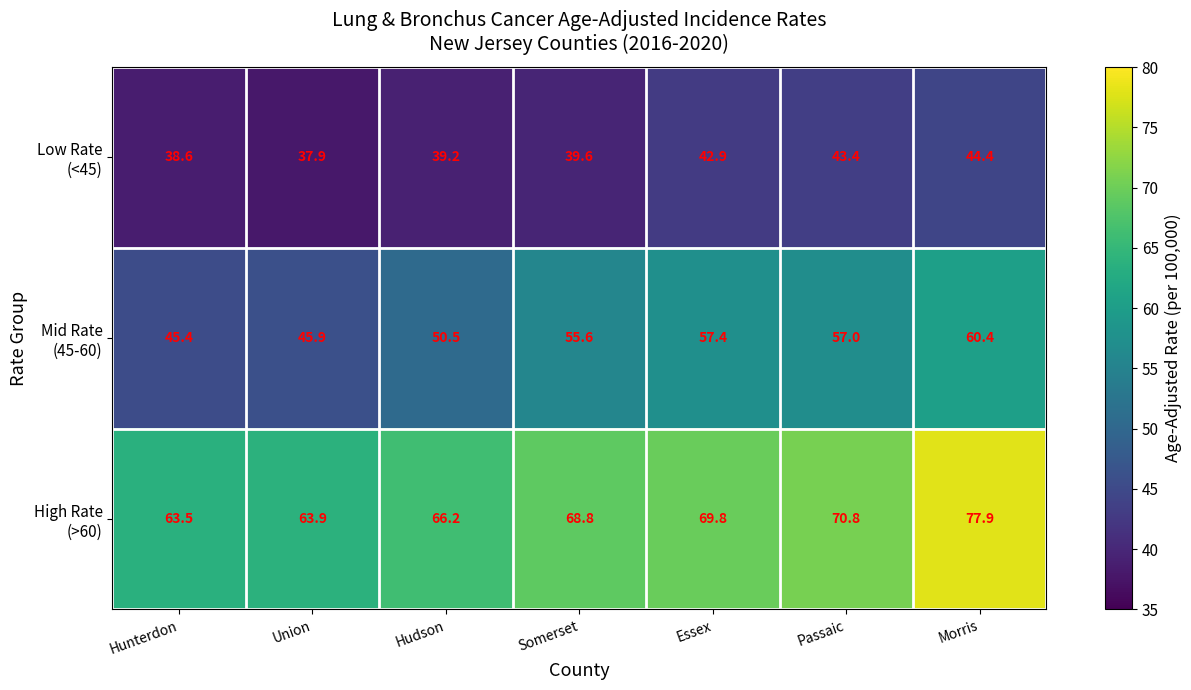

At which category is the sum across all series the highest?

Morris